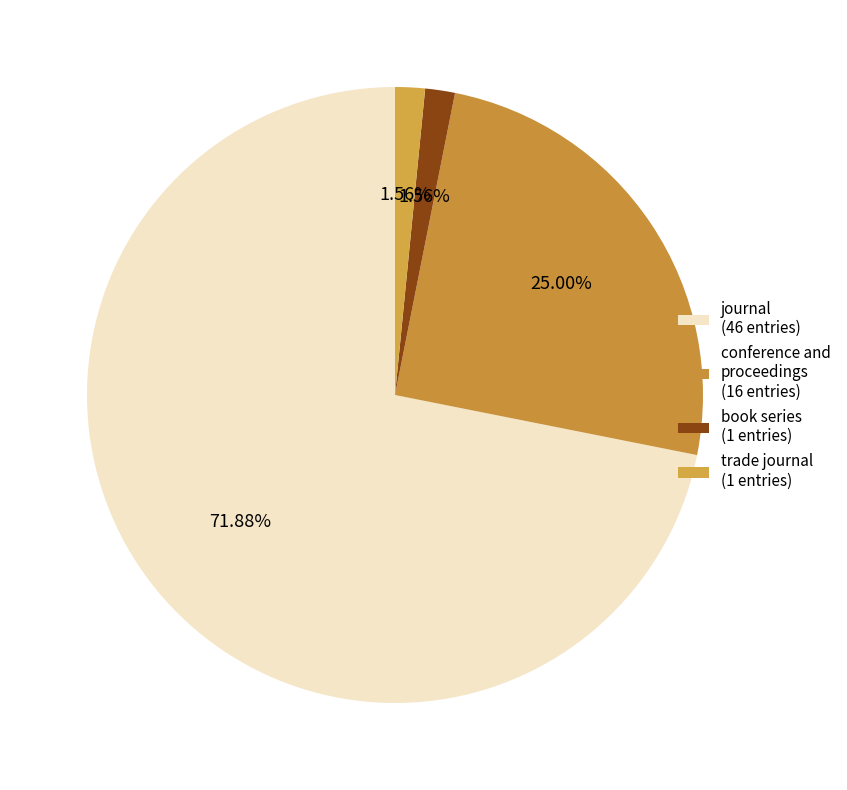

How many slices are in this pie chart?

4